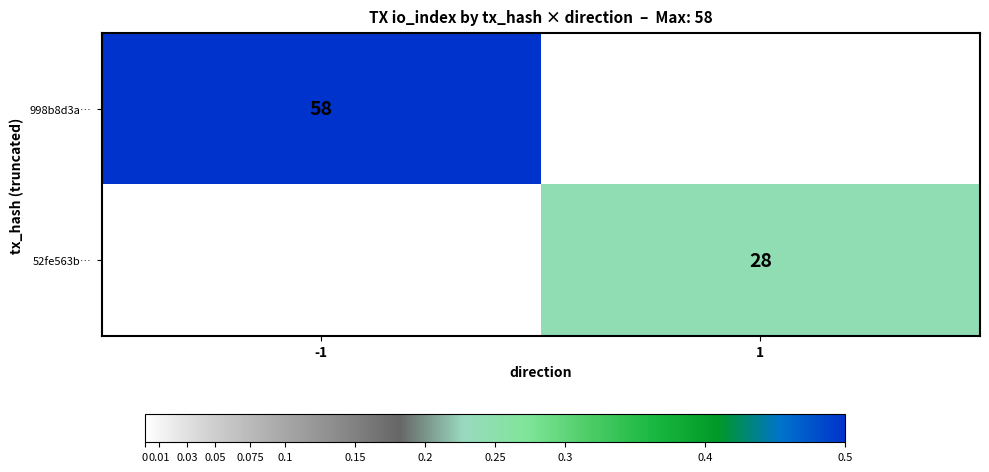

How many data points does each series have?

2